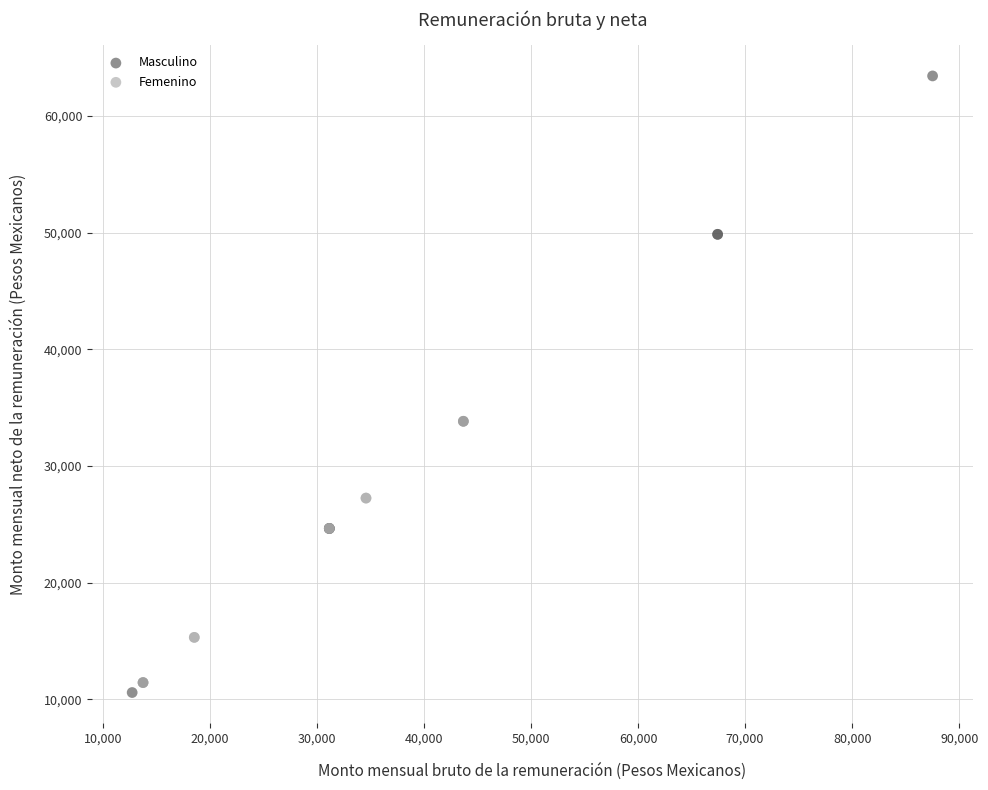

Which series reaches the maximum Y coordinate?

Masculino